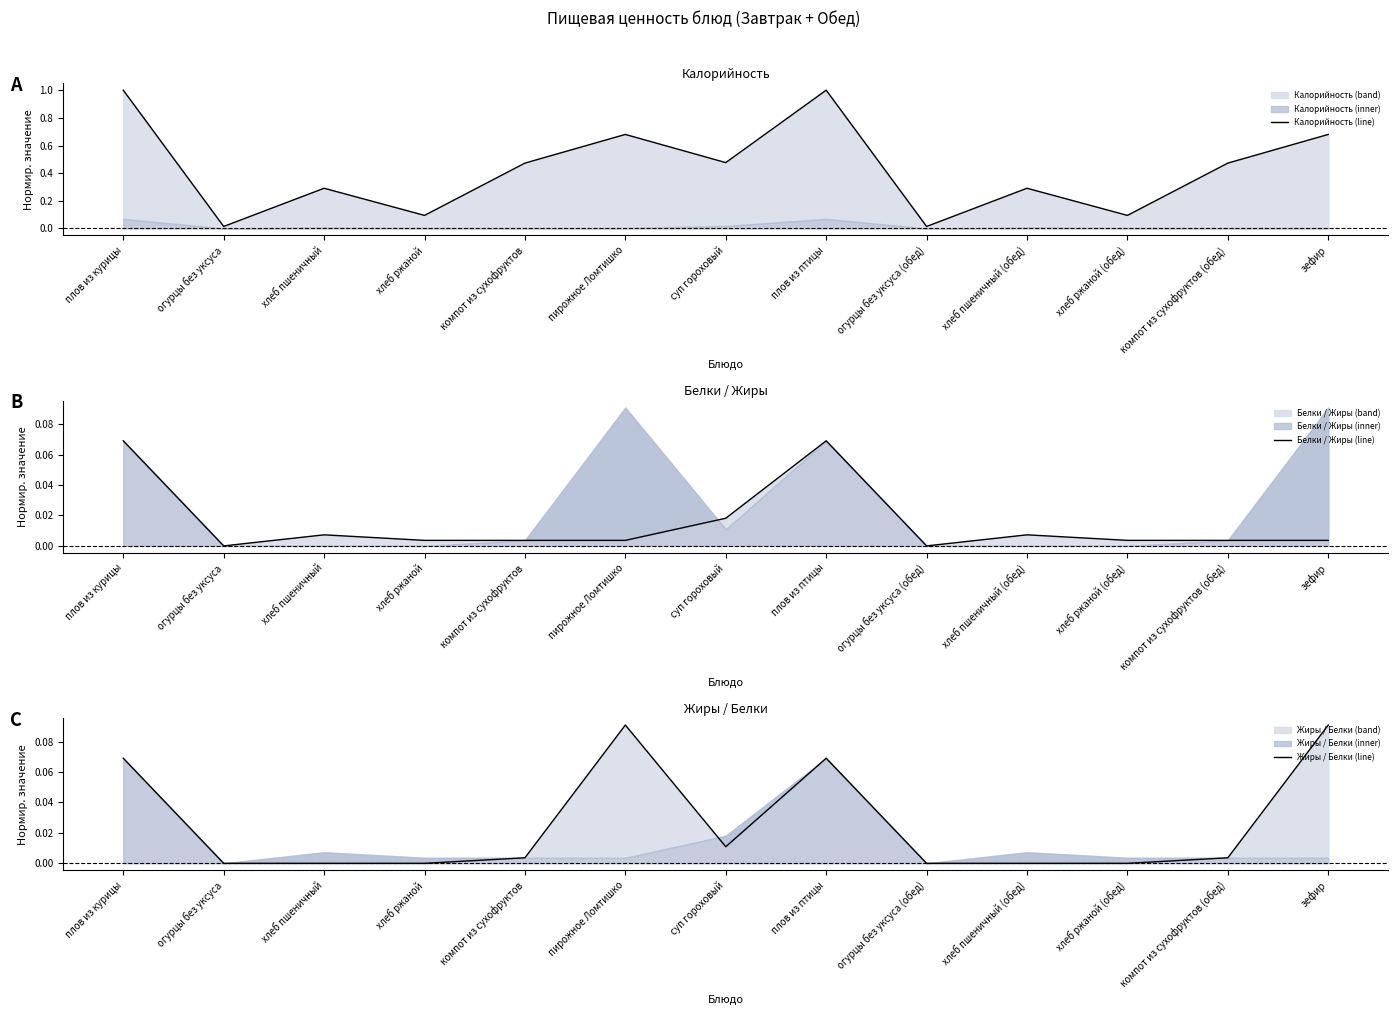

Count the number of data series in this chart.

3